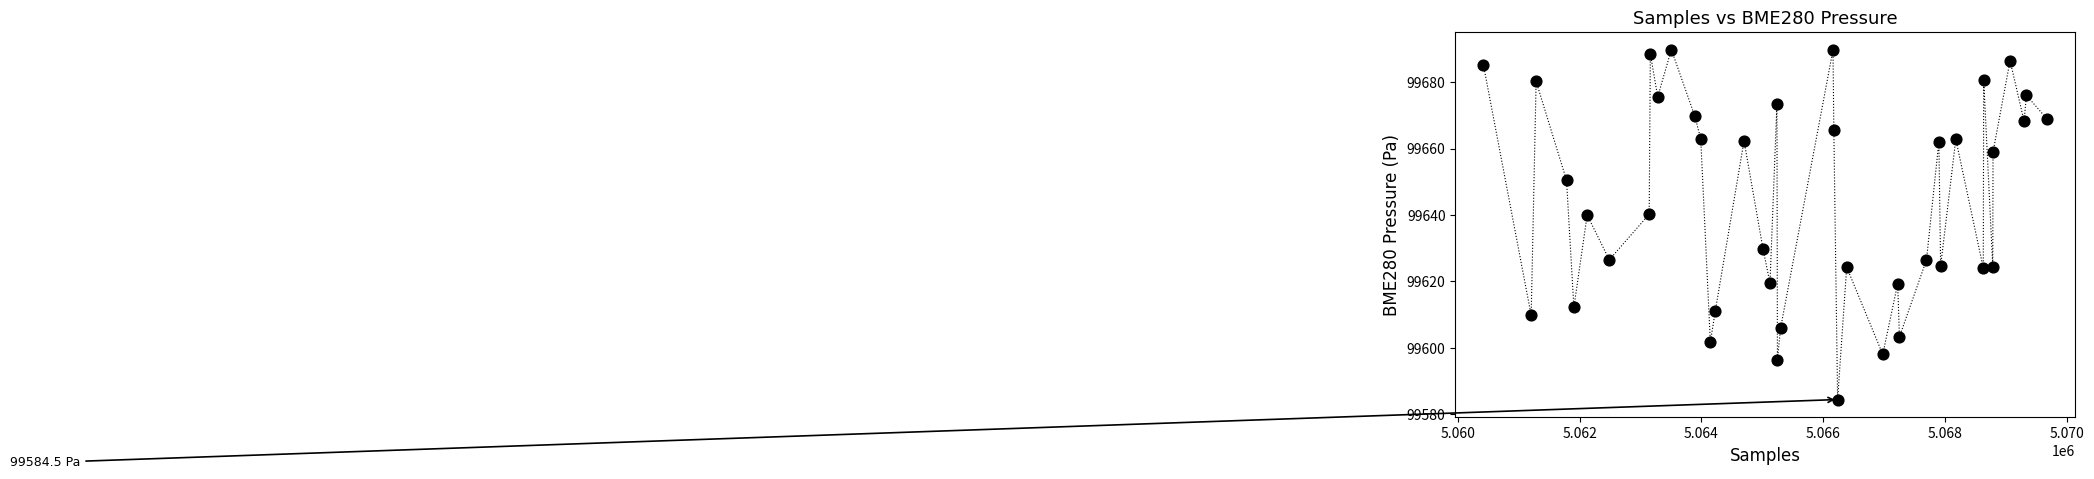

What is the range of X values (max minus min)?

9252.0